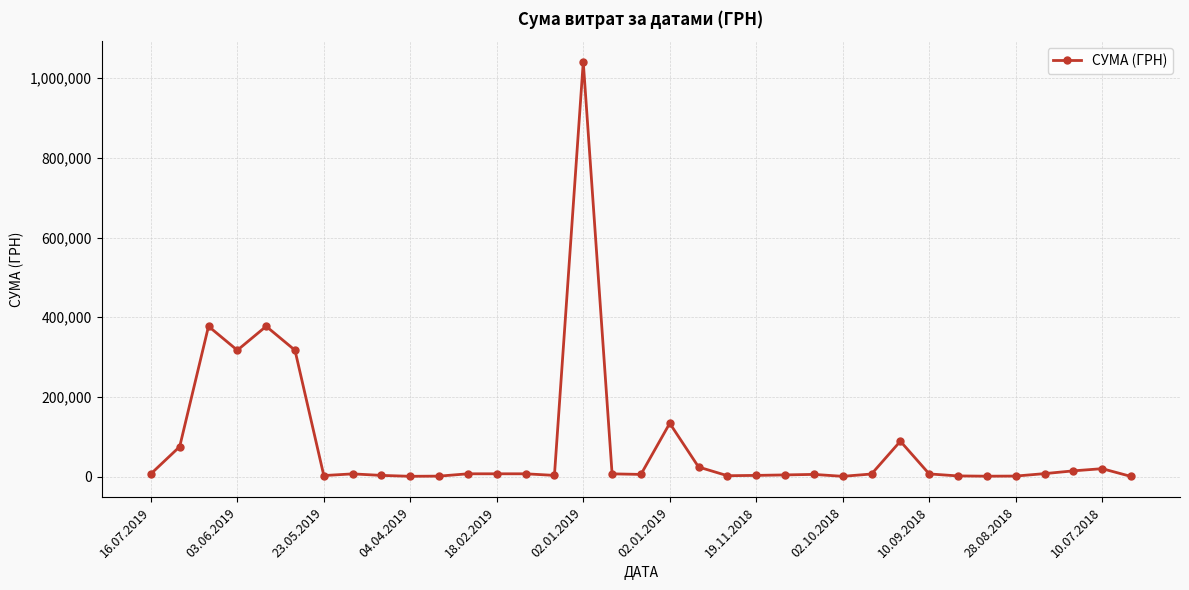

What is the greatest value displayed?

1041144.5